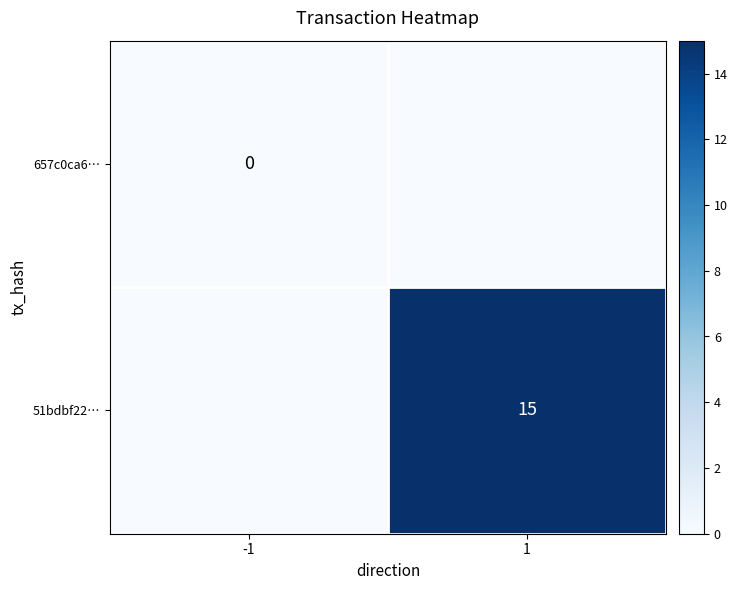

Is the value of 657c0ca6… at -1 greater than the value of 51bdbf22… at 1?

No